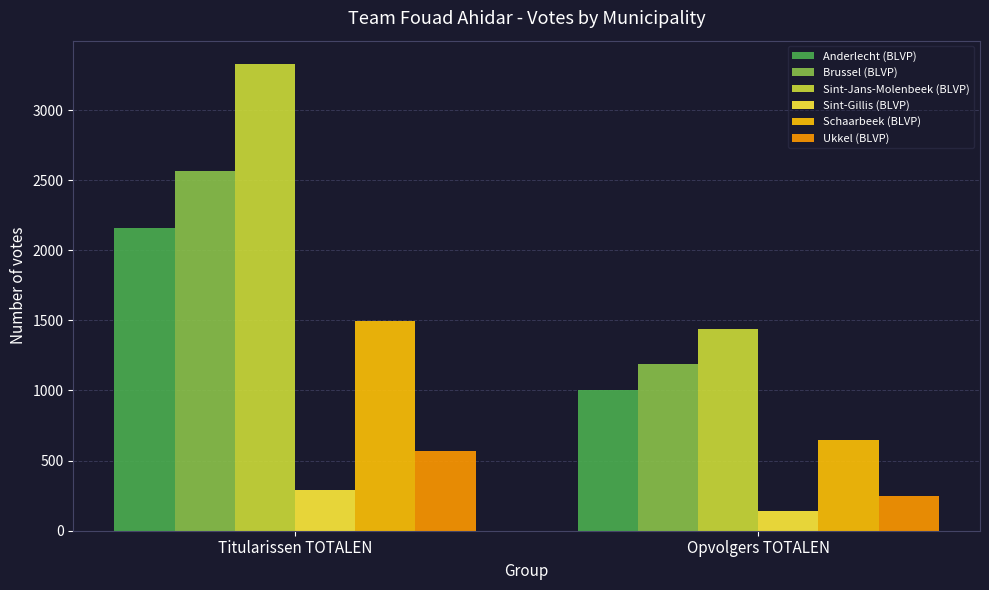

Is it true that Anderlecht (BLVP) equals 2160 at Titularissen TOTALEN?

True